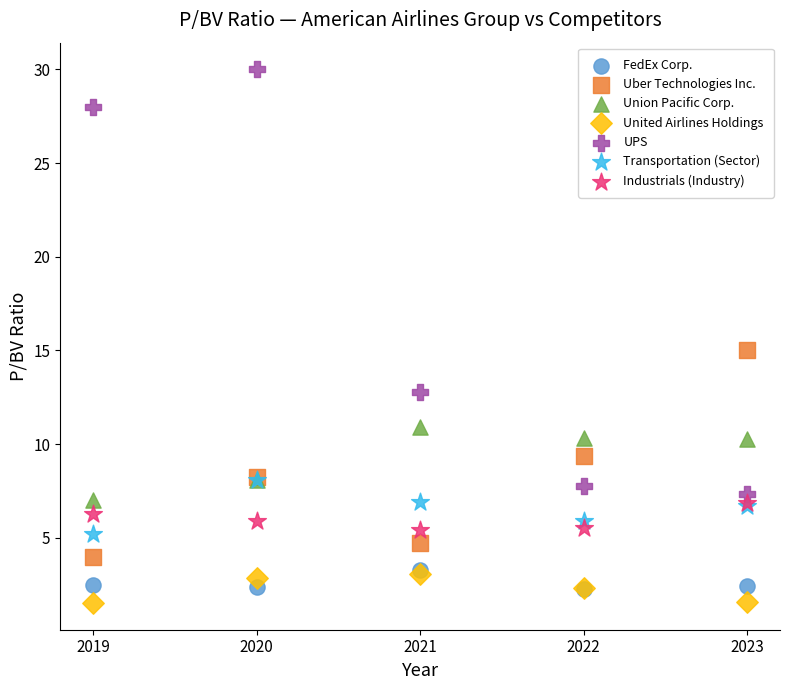

In the UPS series, what Y value is closest to 18?

12.8